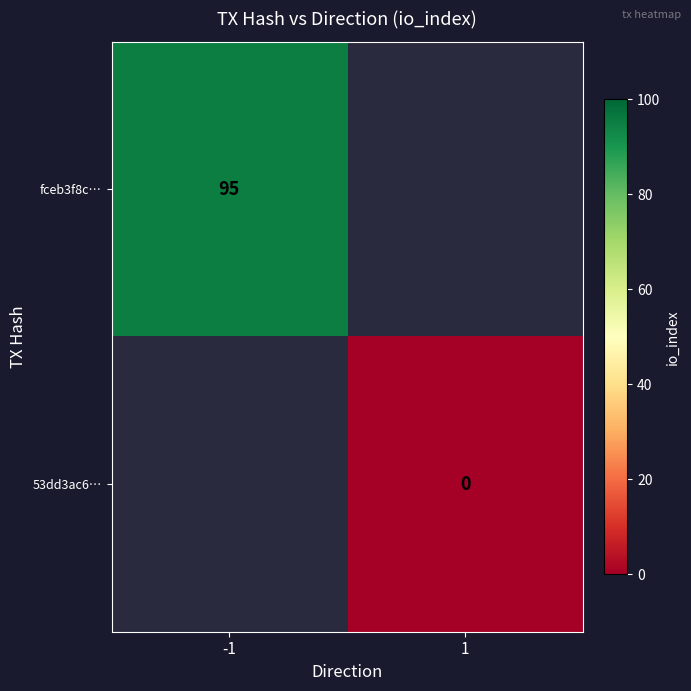

The fceb3f8c… series shows 63 at -1. True or false?

False